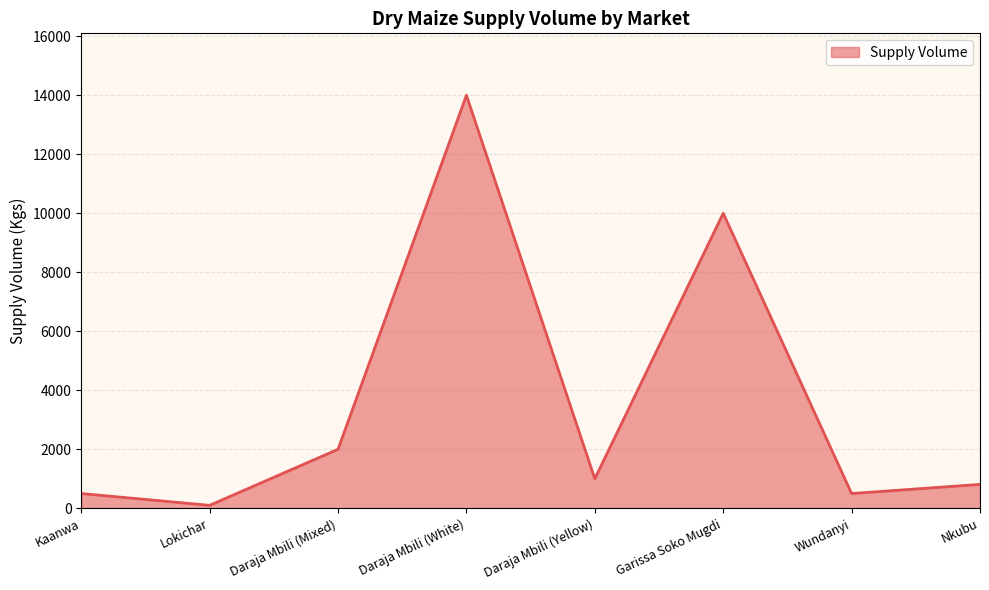

Which has a higher value, Daraja Mbili (Yellow) or Wundanyi?

Daraja Mbili (Yellow)